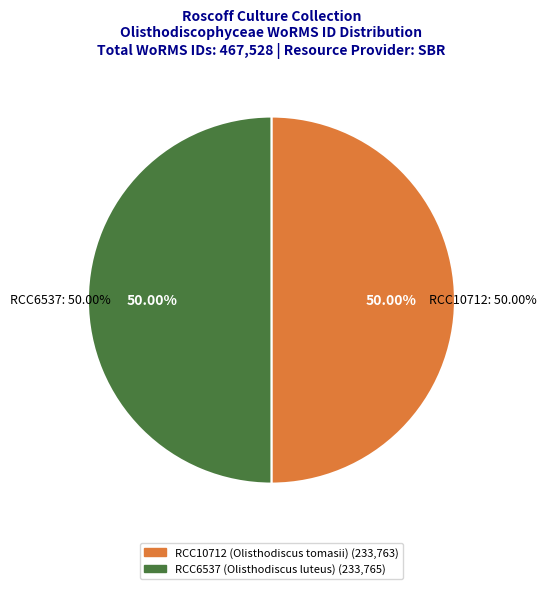

True or false: RCC10712 accounts for 42% of the total.

False